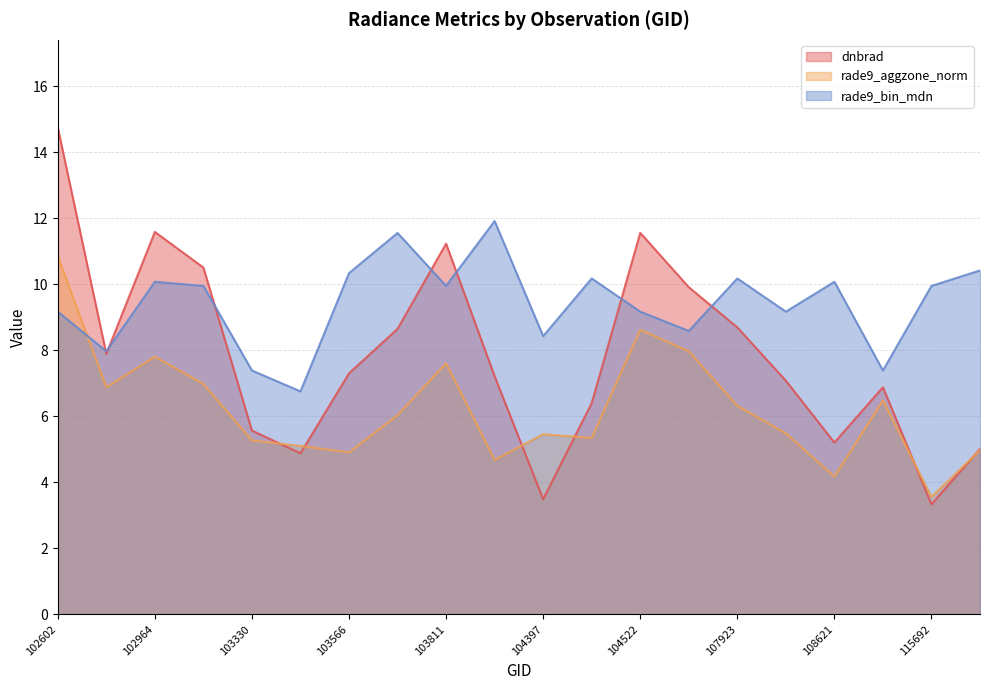

The dnbrad series shows 3.3 at 115692. True or false?

True